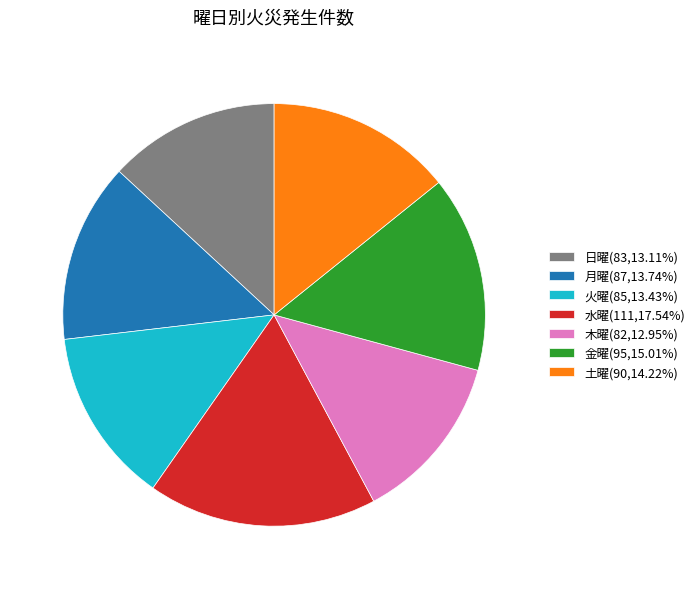

Combined, do 木曜(82,12.95%) and 日曜(83,13.11%) account for over 50%?

No